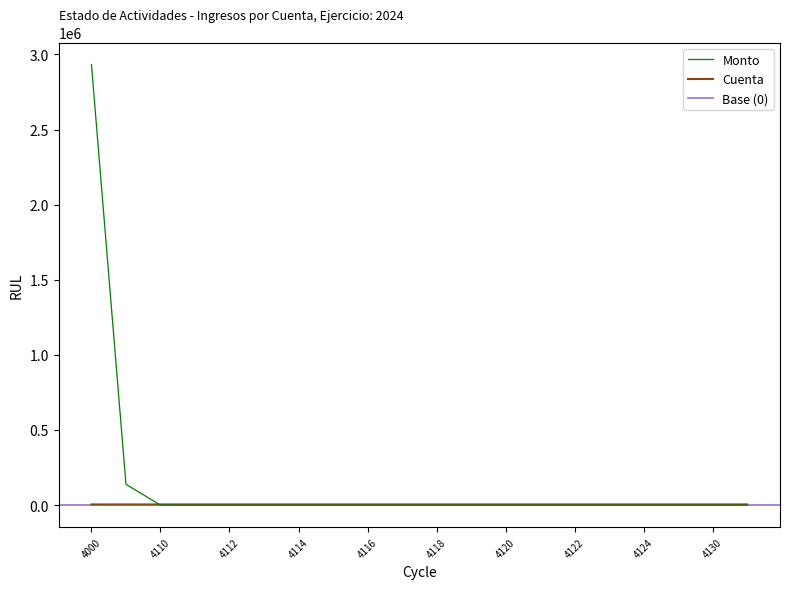

List the labels in order of Monto value, smallest first.

4110, 4111, 4112, 4113, 4114, 4115, 4116, 4117, 4118, 4119, 4120, 4121, 4122, 4123, 4124, 4129, 4130, 4131, 4100, 4000